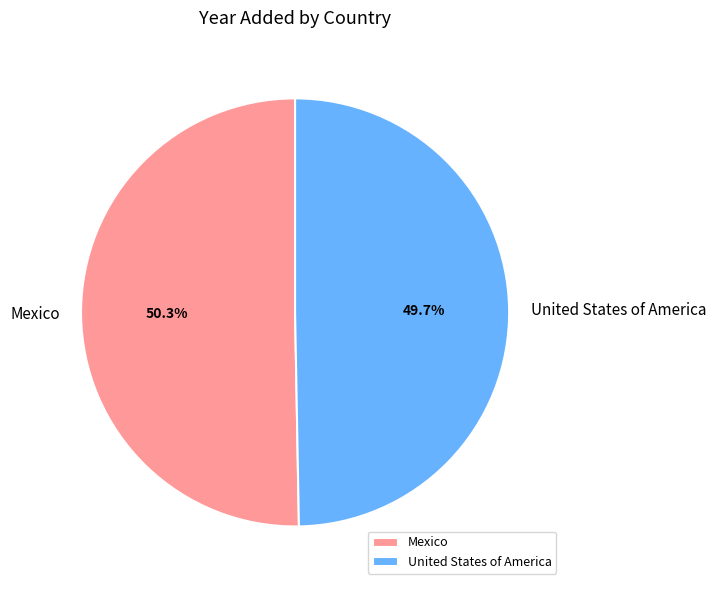

What is the smallest slice in the pie chart?

United States of America